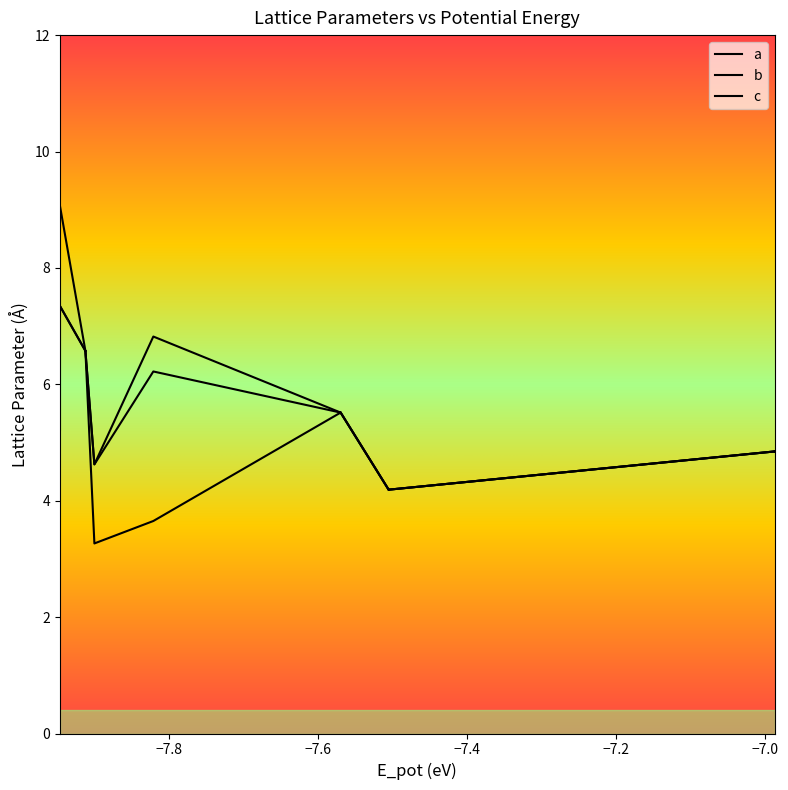

The a series shows 2.2 at 11. True or false?

False